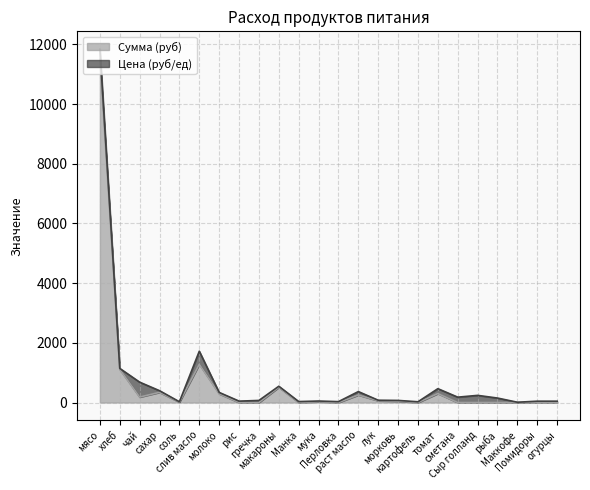

What is the maximum value shown in the chart?

11497.5